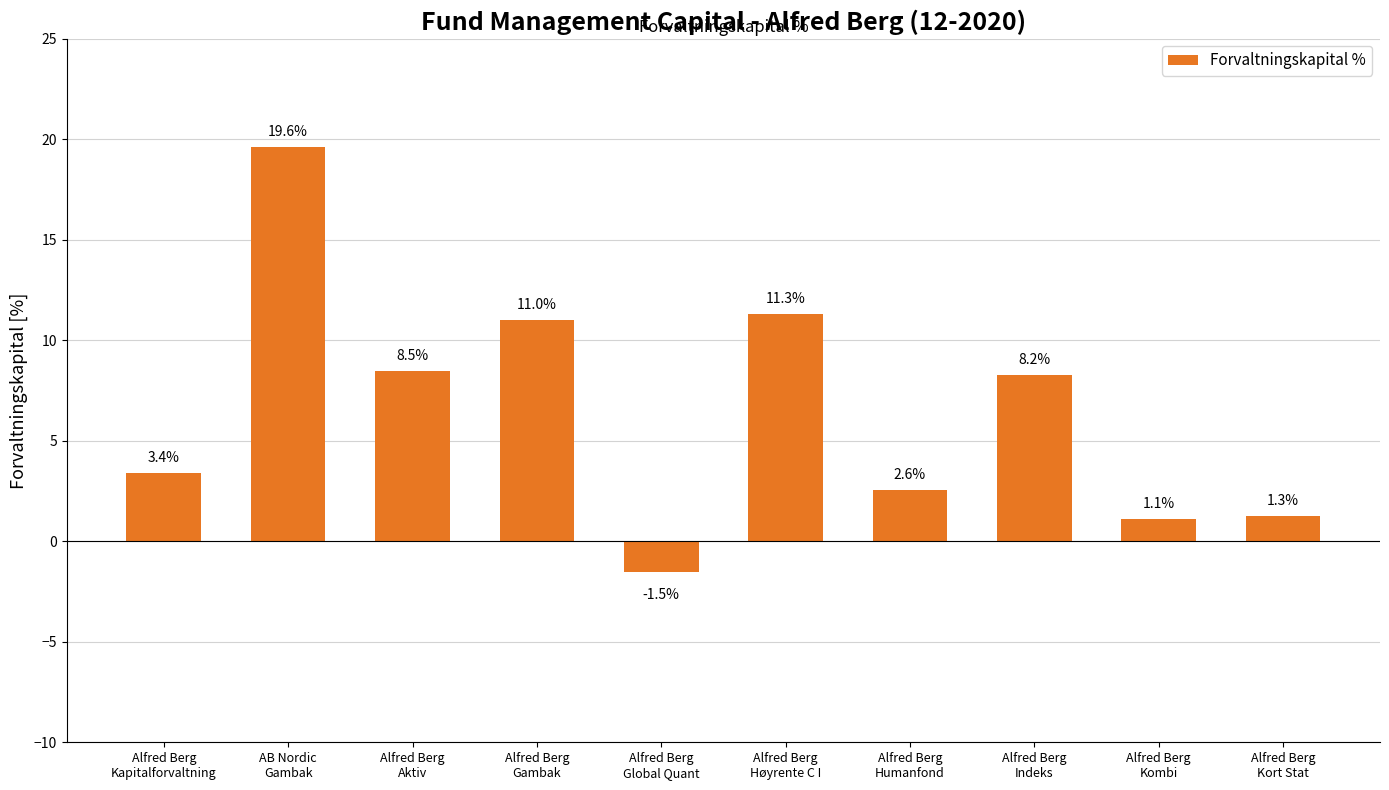

Rank the categories by value from lowest to highest.

Alfred Berg
Global Quant, Alfred Berg
Kombi, Alfred Berg
Kort Stat, Alfred Berg
Humanfond, Alfred Berg
Kapitalforvaltning, Alfred Berg
Indeks, Alfred Berg
Aktiv, Alfred Berg
Gambak, Alfred Berg
Høyrente C I, AB Nordic
Gambak